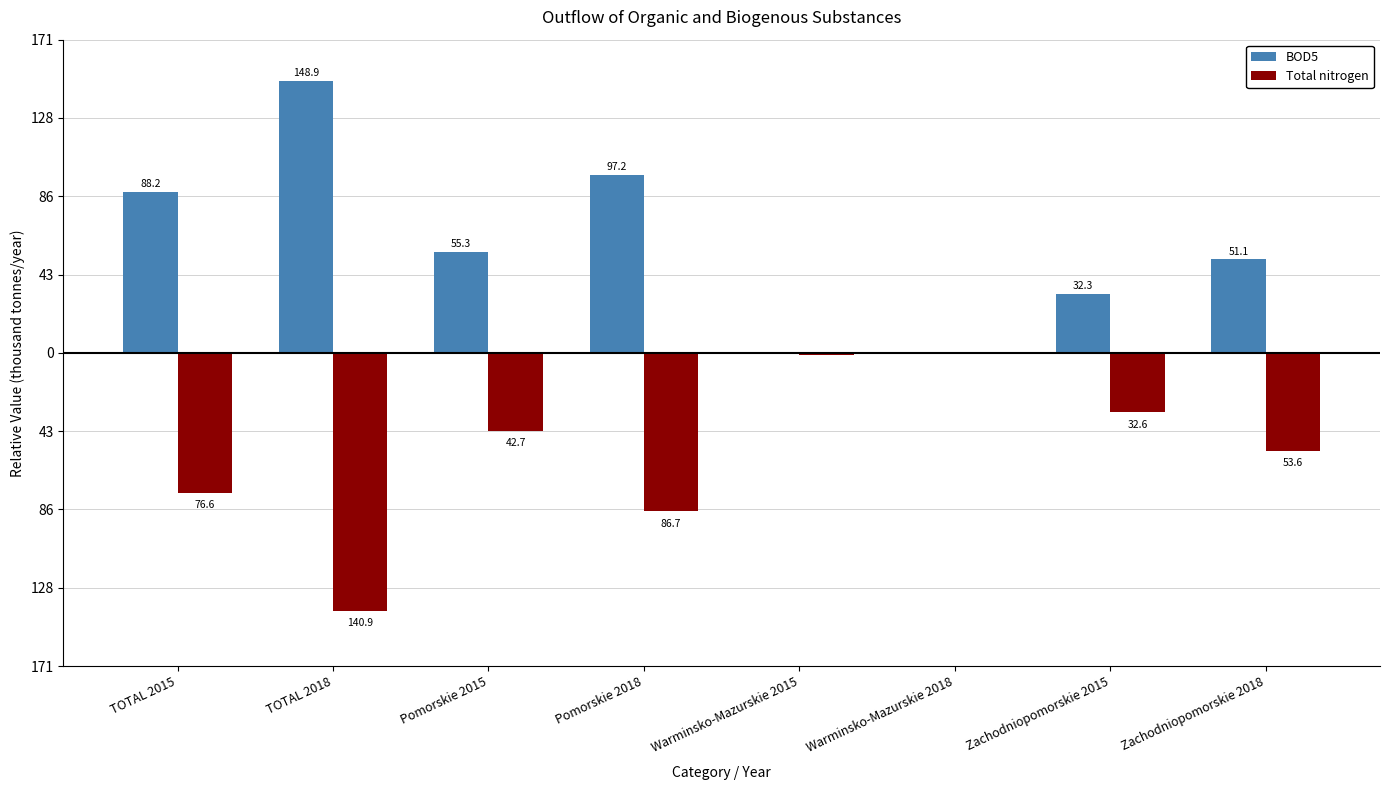

Reading right to left, transcribe all the data shown in this chart.

BOD5: 51.1	32.3	0.6	0.7	97.2	55.3	148.9	88.2
Total nitrogen: -53.6	-32.6	-0.6	-1.3	-86.7	-42.7	-140.9	-76.6